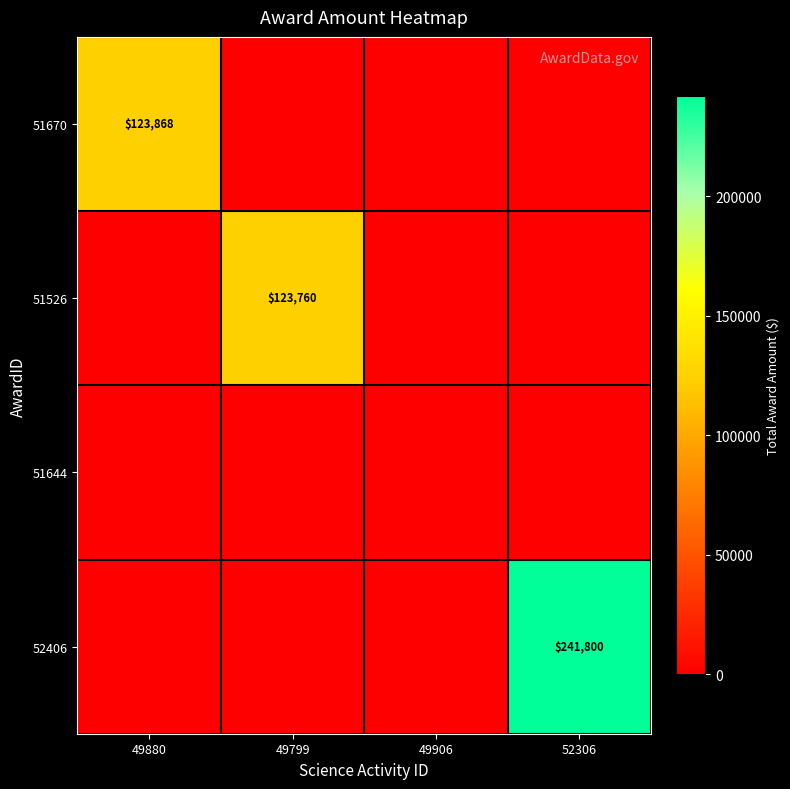

Is the value of 52406 at 52306 greater than the value of 51670 at 49880?

Yes